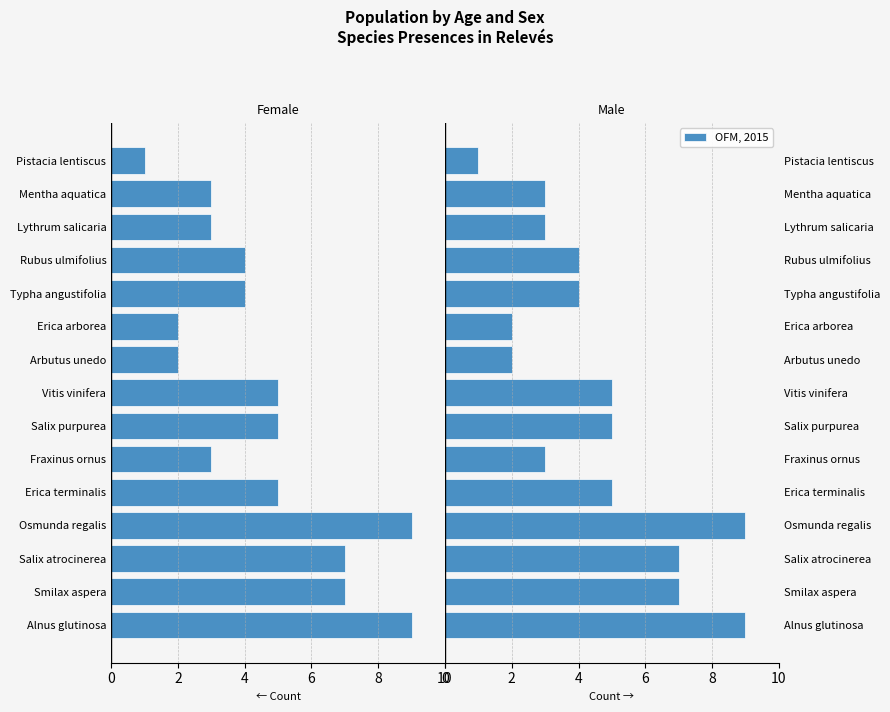

What is the difference between the maximum and minimum values in the OFM, 2015 series?

8